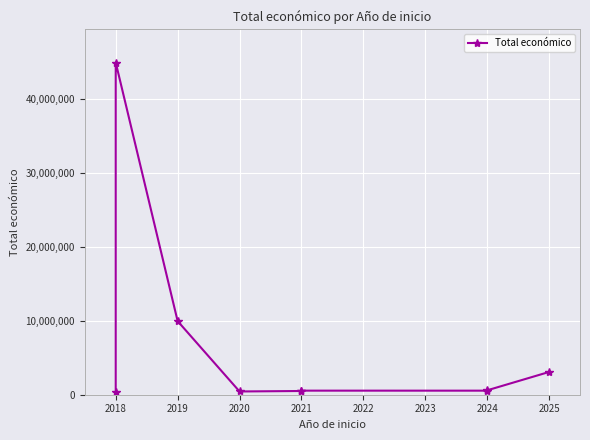

What is the approximate value at 2024, to the nearest 10?

550110